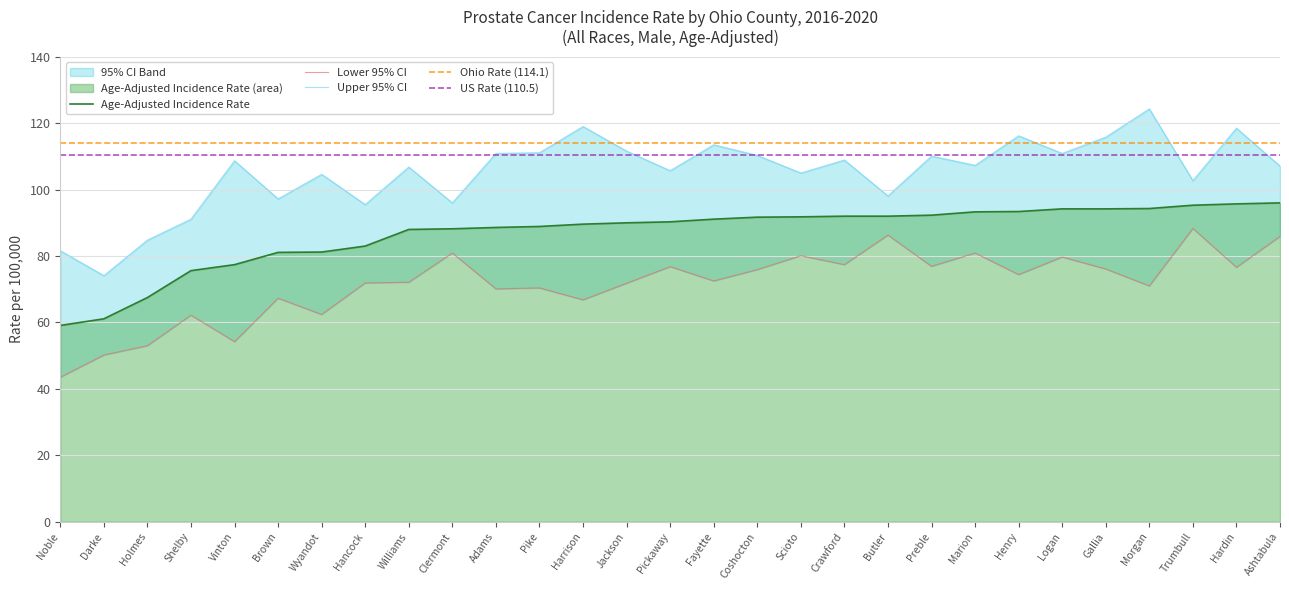

What position from the left is Crawford?

19